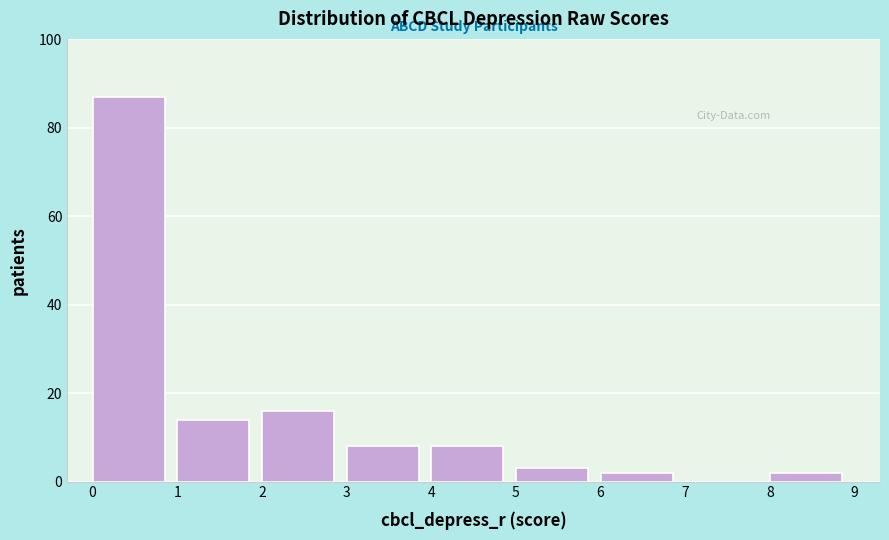

Reading left to right, transcribe this chart: for each bar, give the range it covers on the x-axis and its height. The values are not printed on the chart, so give them approximately, as read against the axis.

0 to 1: 88
1 to 2: 14
2 to 3: 16
3 to 4: 8
4 to 5: 8
5 to 6: 4
6 to 7: 2
7 to 8: 0
8 to 9: 2